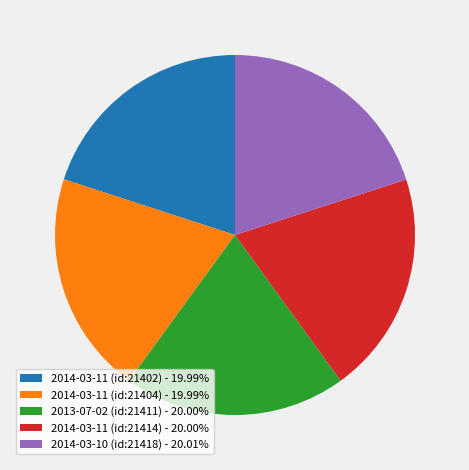

What is the ratio of the value at 2013-07-02 (id:21411) - 20.00% to the value at 2014-03-11 (id:21404) - 19.99%?

1.0